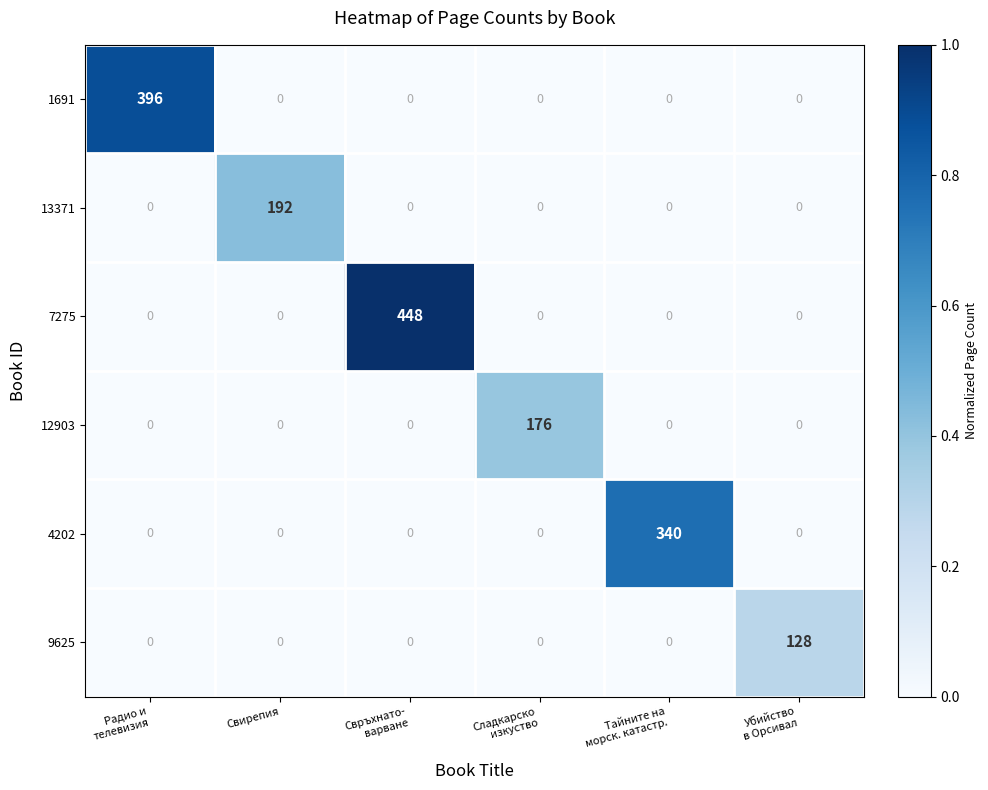

True or false: 1691 has a value of 0 at Свирепия.

True